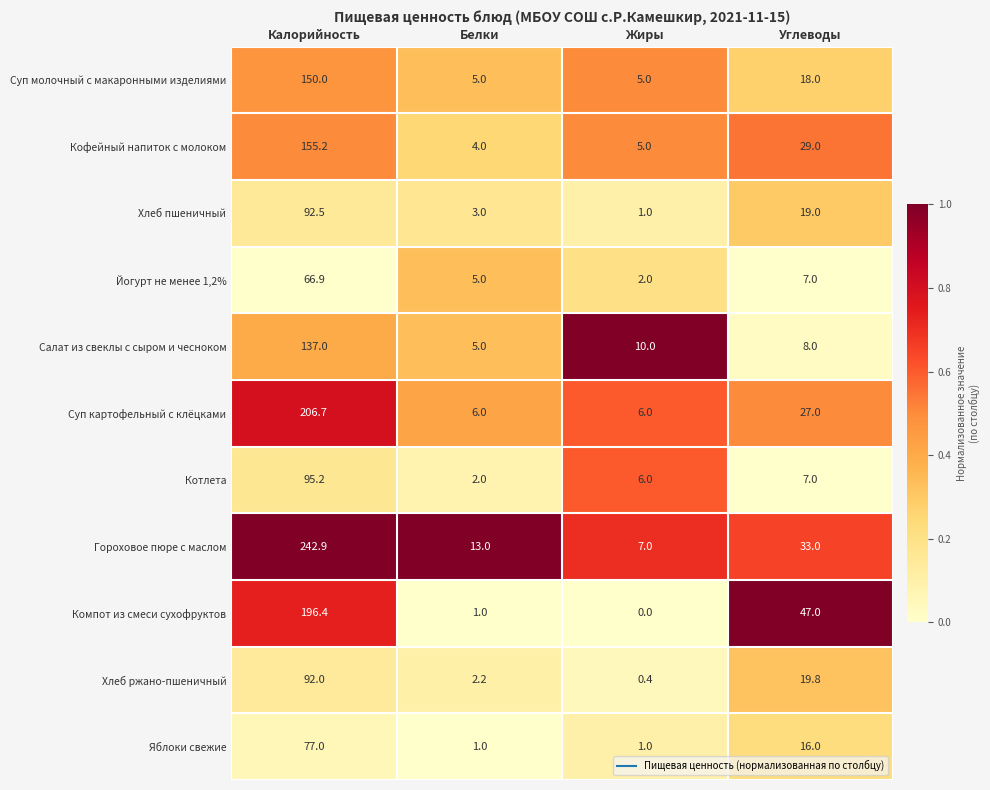

The Гороховое пюре с маслом series shows 14.6 at Углеводы. True or false?

False